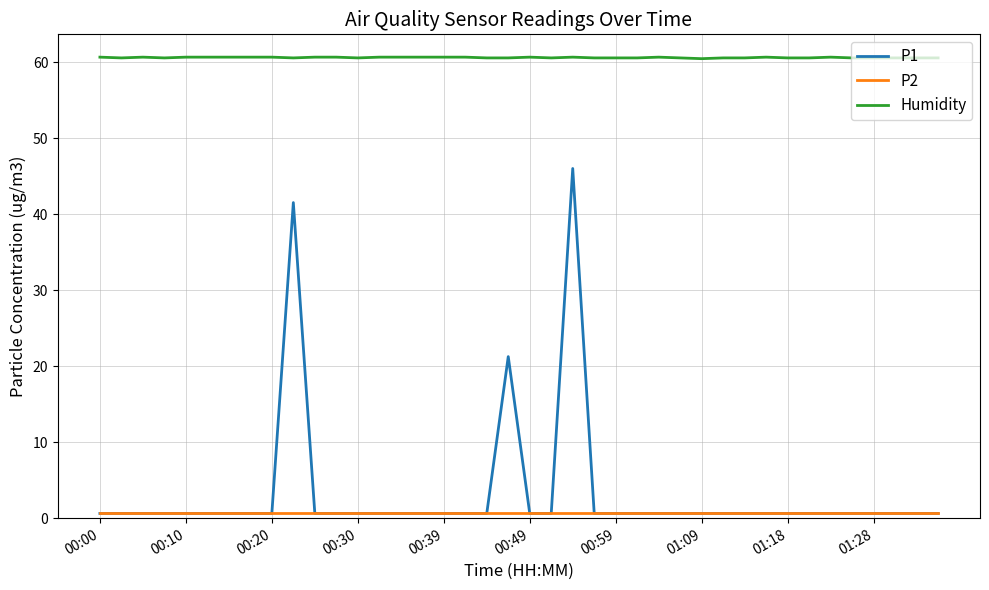

Which series has the widest spread of values?

P1